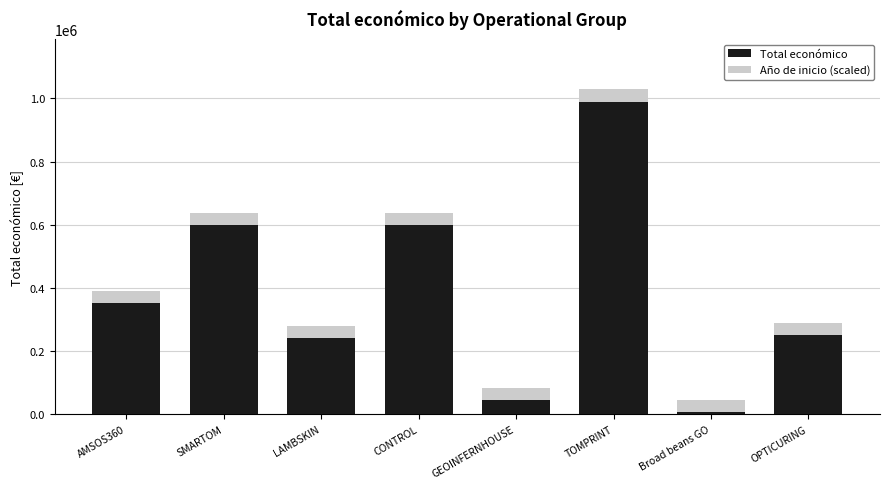

Which category has the highest value in the Total económico series?

TOMPRINT